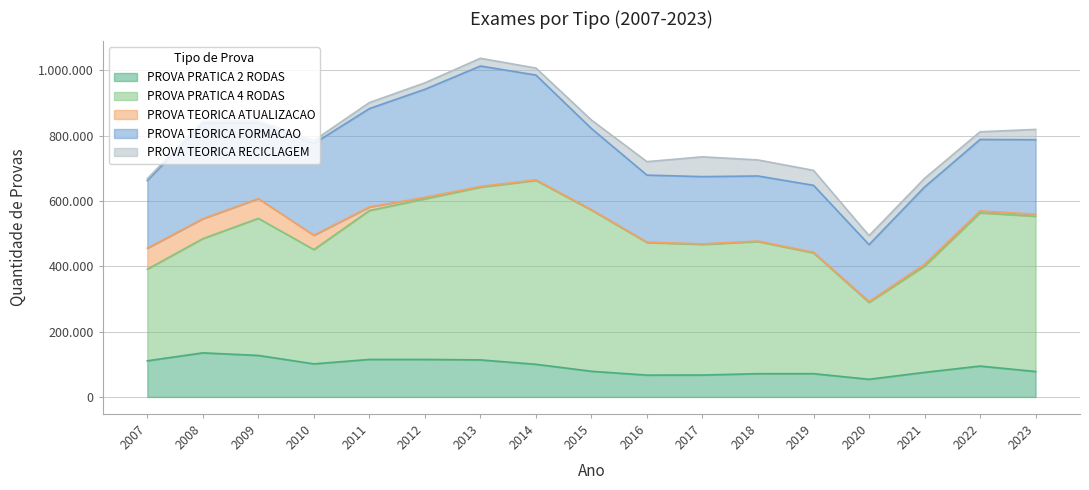

True or false: PROVA TEORICA RECICLAGEM and PROVA PRATICA 4 RODAS intersect in this chart.

False